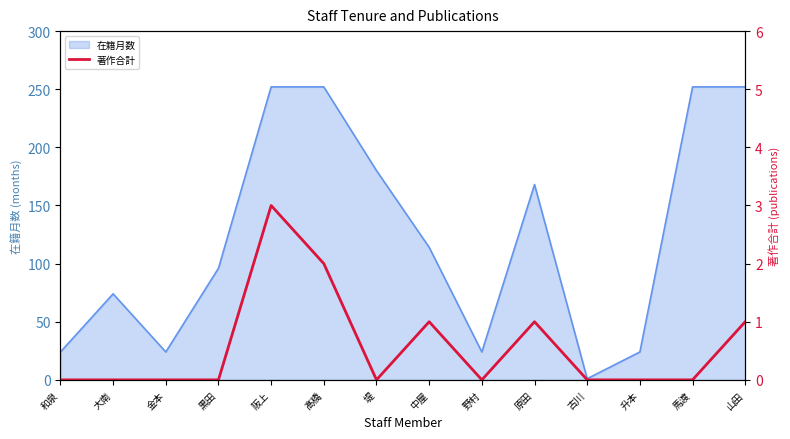

Reading left to right, transcribe all the data shown in this chart.

和泉=0	大南=0	金本=0	黒田=0	阪上=3	髙橋=2	堤=0	中屋=1	野村=0	原田=1	古川=0	升本=0	馬渡=0	山田=1